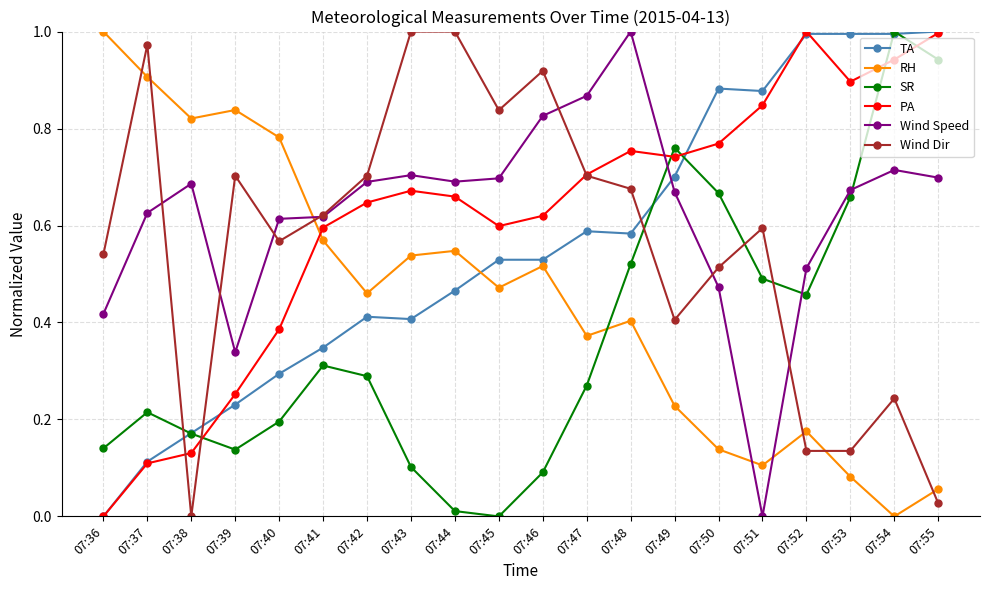

Between 07:45 and 07:55, which series saw the biggest shift?

SR